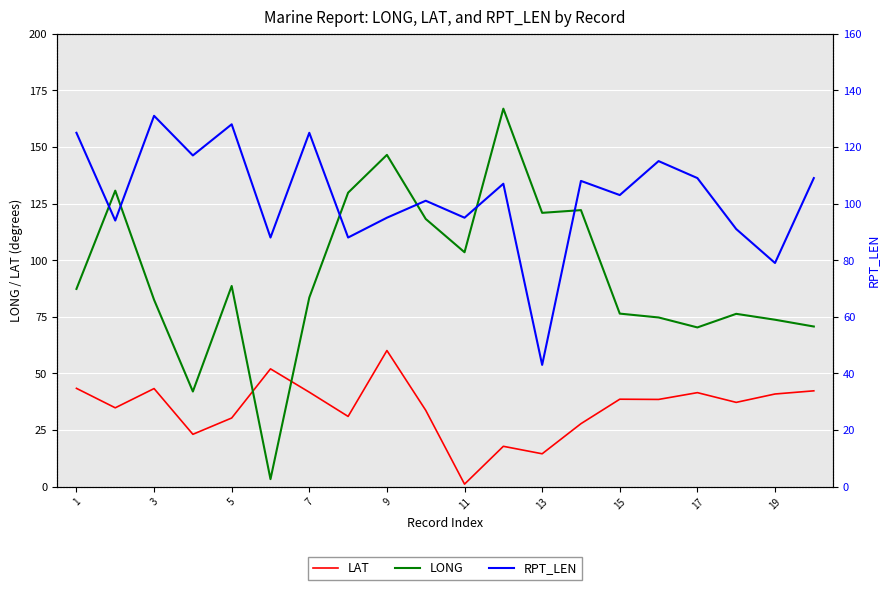

How many lines are shown in the chart?

3